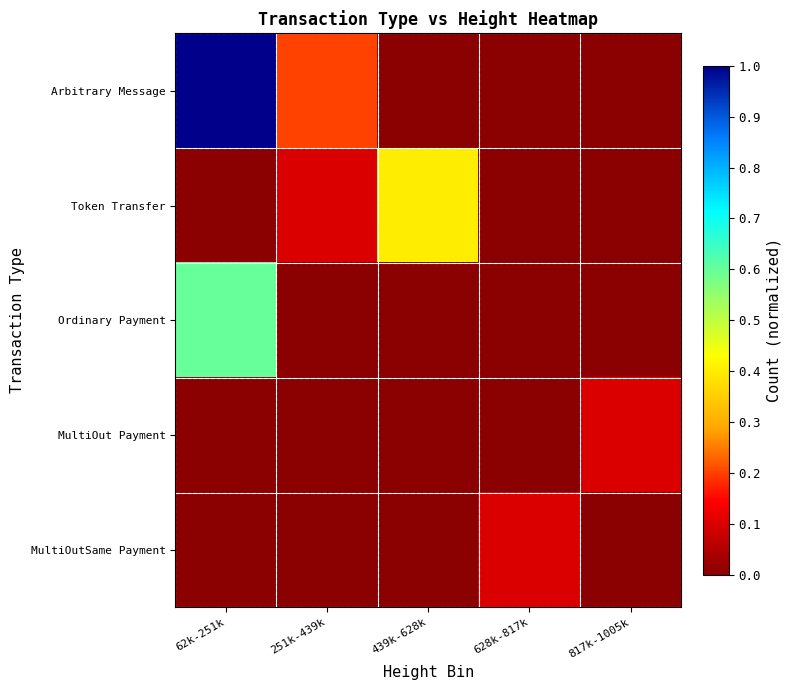

At which category is the sum across all series the highest?

62k-251k